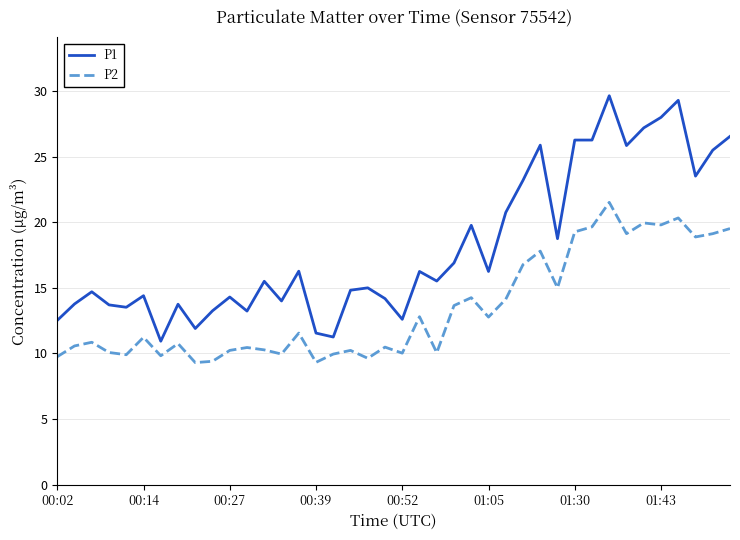

Rank the series by their maximum value, from lowest to highest.

P2, P1